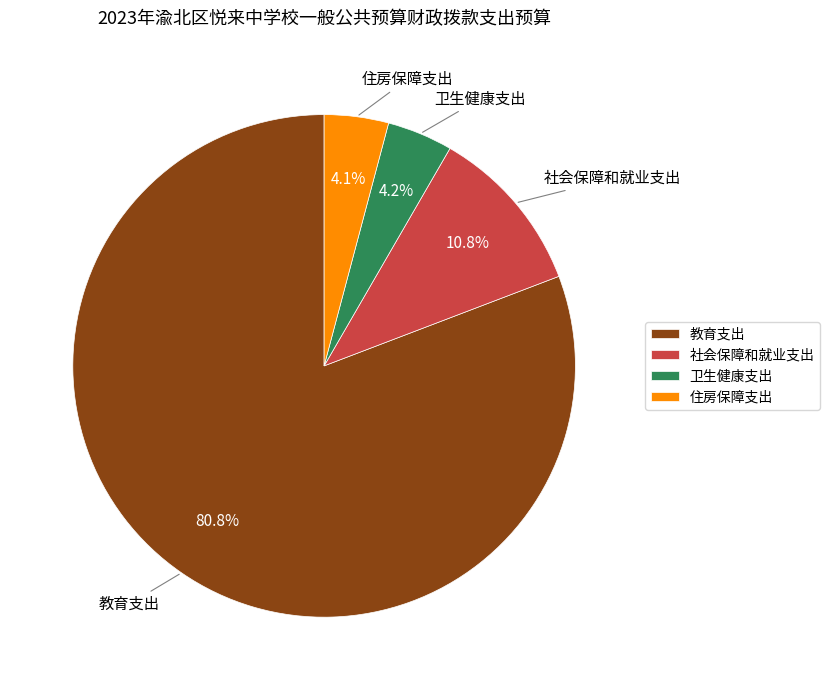

Count the number of slices in the pie.

4